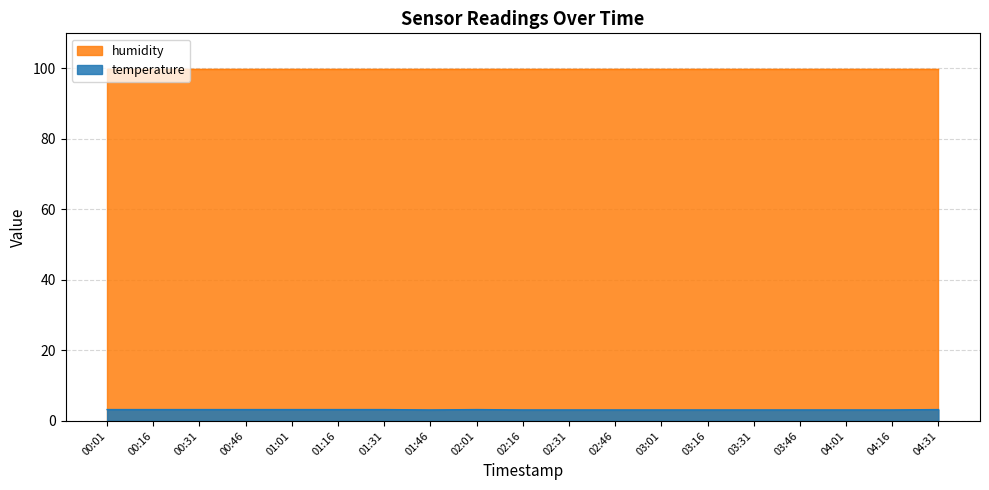

Is it true that the value at 02:01 is 3.2?

True